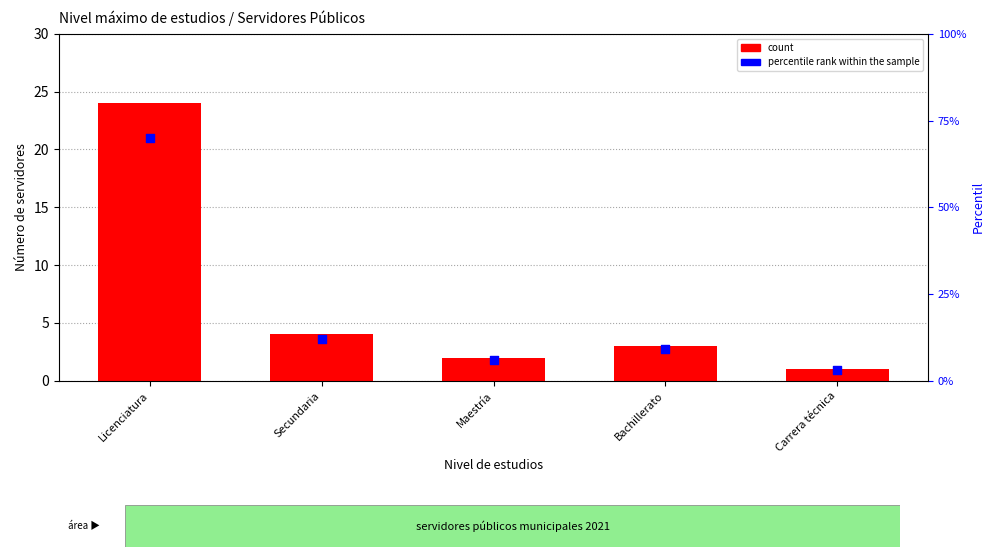

What is the total value across all series at Maestría?

8